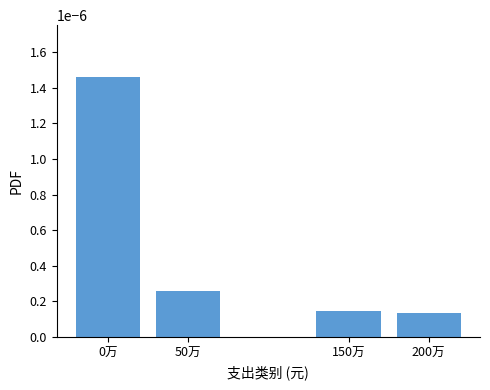

How many values are between 0 and 1?

4